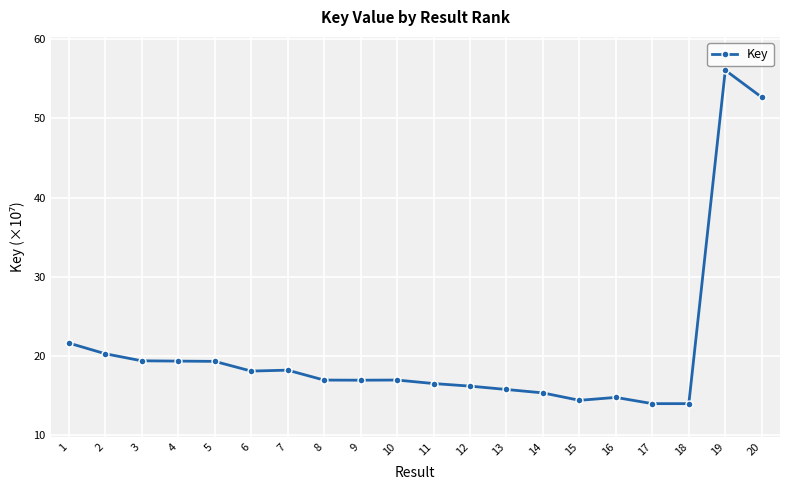

What is the sum of the values at 10 and 14?

32.3